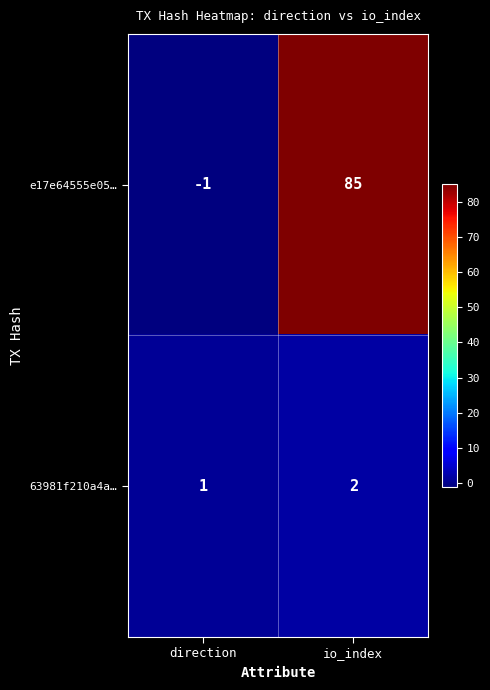

The 63981f210a4a… series shows 1 at direction. True or false?

True